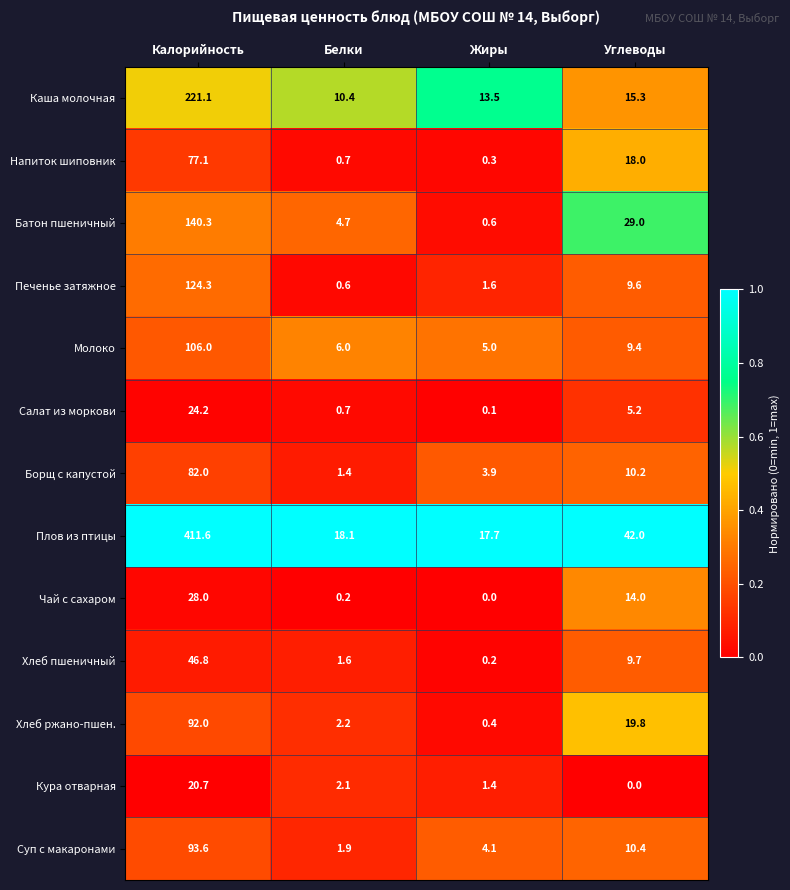

What is the approximate value of Чай с сахаром at Углеводы?

14.0